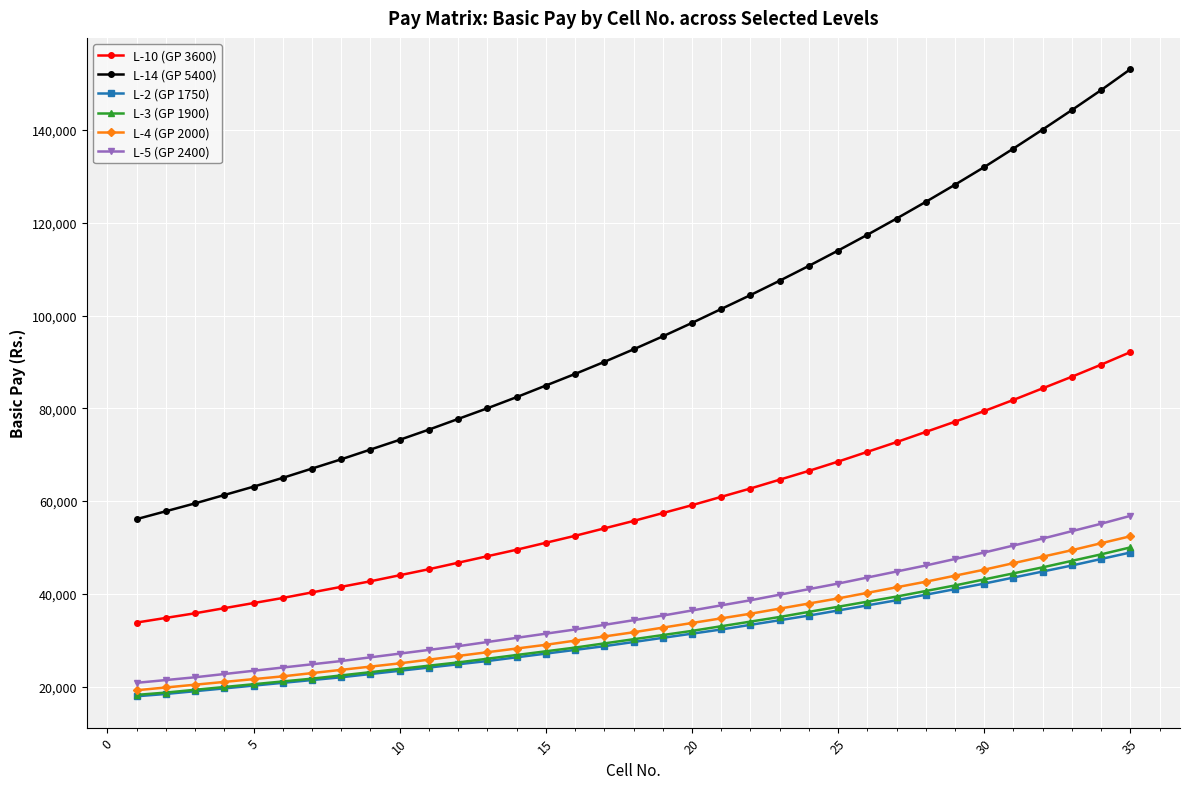

Which series has the largest total across all categories?

L-14 (GP 5400)